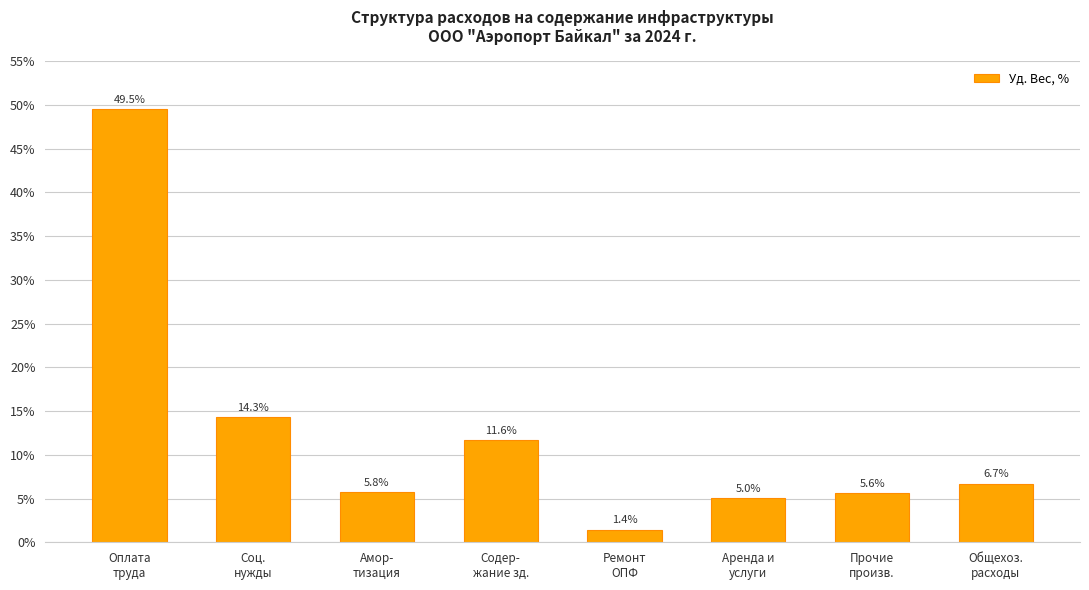

Reading left to right, what are all the values shown in this chart?

Оплата
труда=0.5	Соц.
нужды=0.1	Амор-
тизация=0.1	Содер-
жание зд.=0.1	Ремонт
ОПФ=0.0	Аренда и
услуги=0.1	Прочие
произв.=0.1	Общехоз.
расходы=0.1